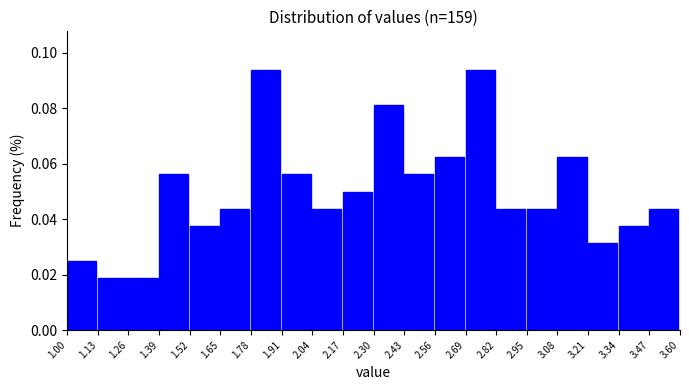

How tall is the bar that spans 1.00 to 1.13 on the x-axis? The values are not printed on the chart, so give them approximately, as read against the axis.

0.026